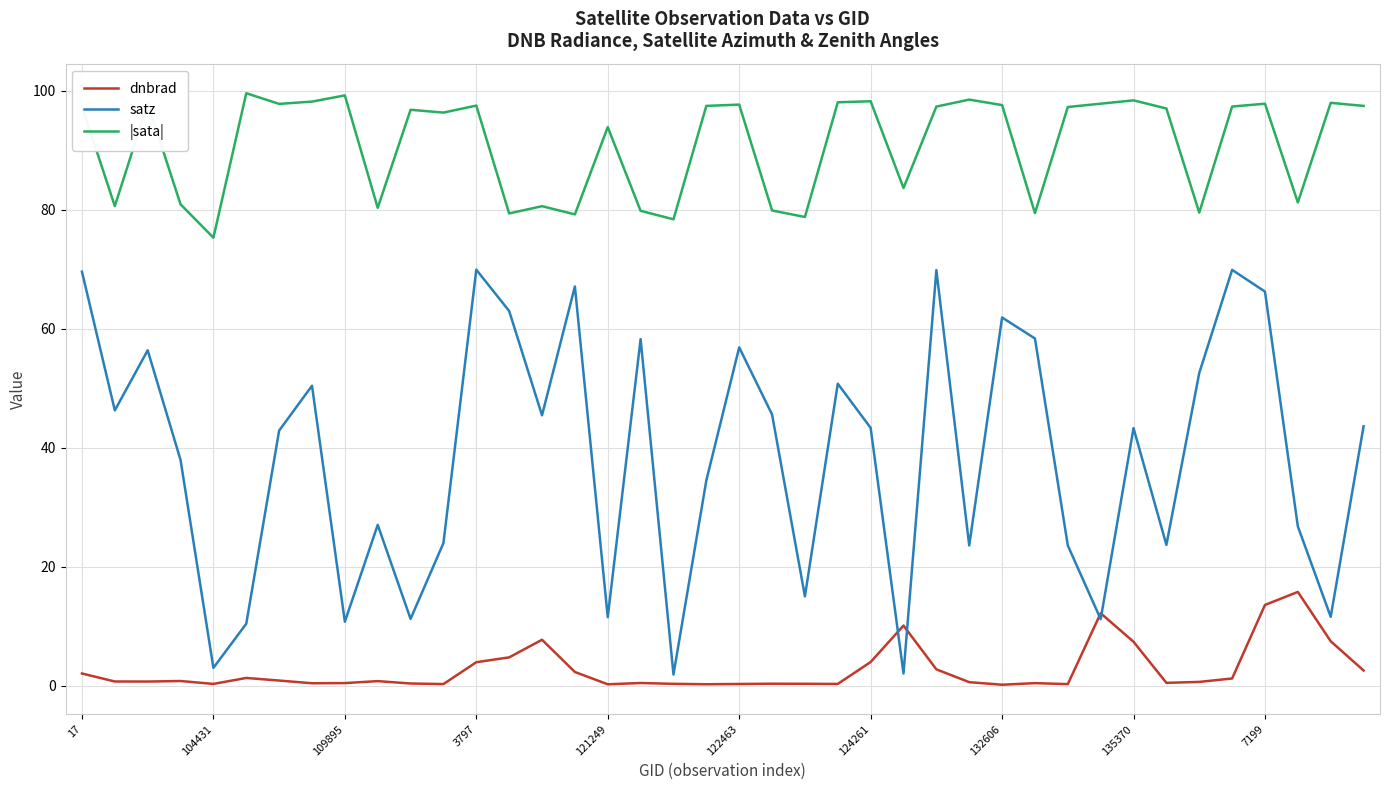

List the series in order of their peak value, lowest first.

dnbrad, satz, |sata|